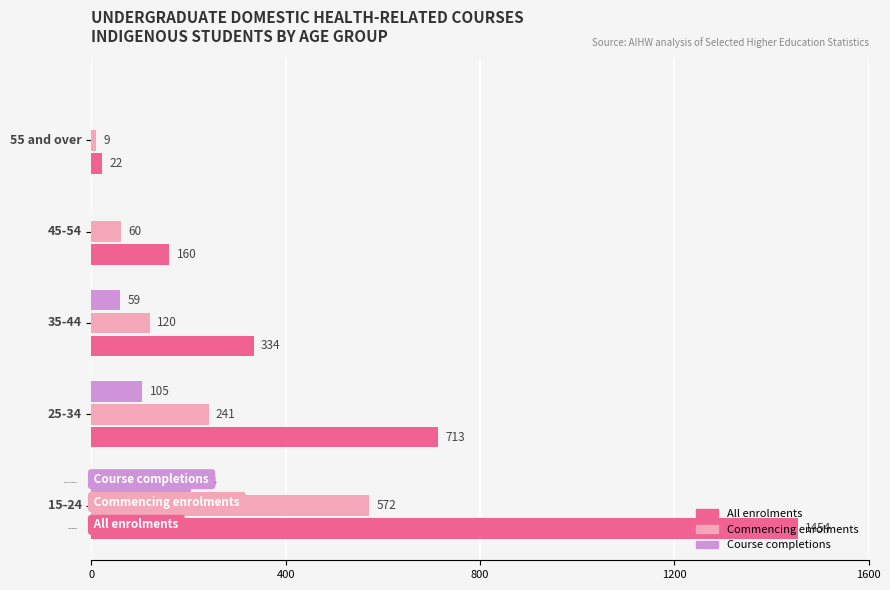

How many Course completions values are between 0 and 105?

4